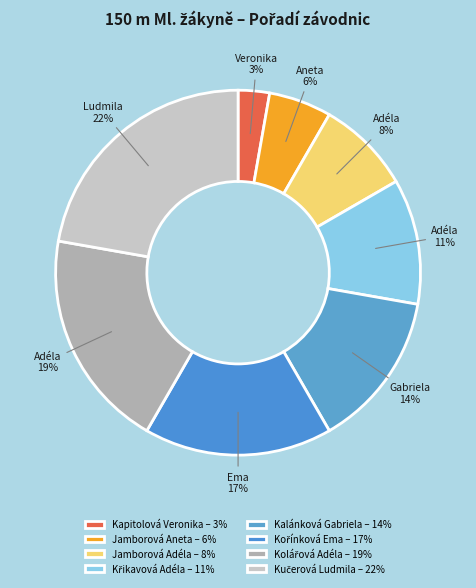

How many segments does this pie chart have?

8